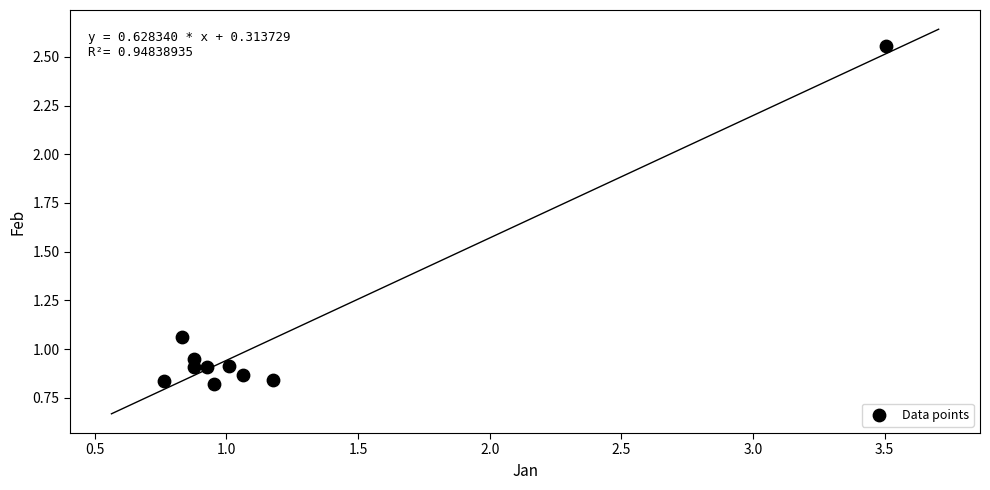

What is the range of Y values (max minus min)?

1.7